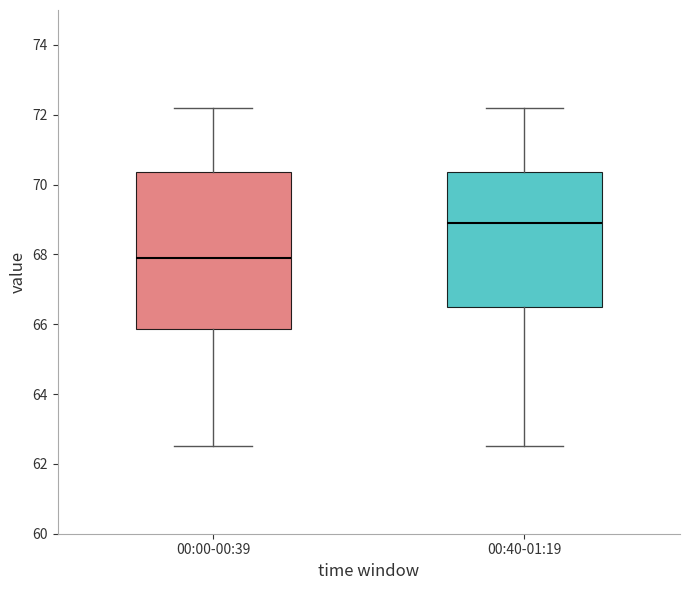

Where does the upper whisker of the box for 00:40-01:19 end on the y-axis? The values are not printed on the chart, so give them approximately, as read against the axis.

72.2